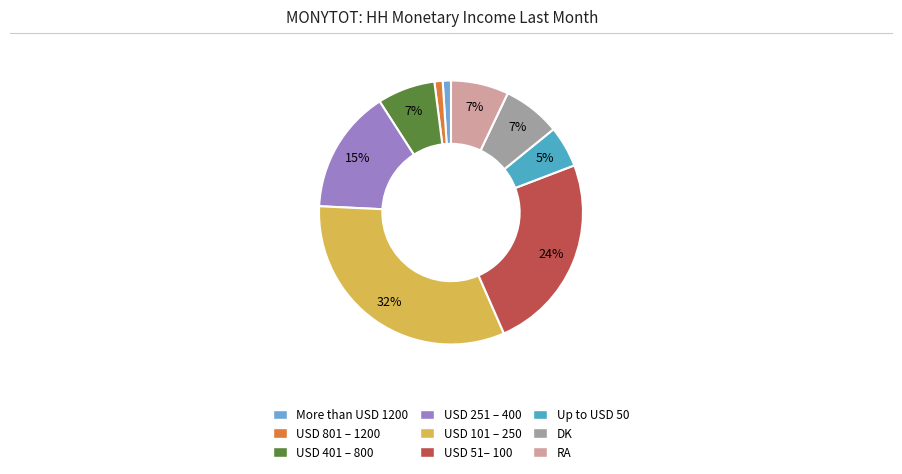

True or false: USD 251 – 400 accounts for 15% of the total.

True